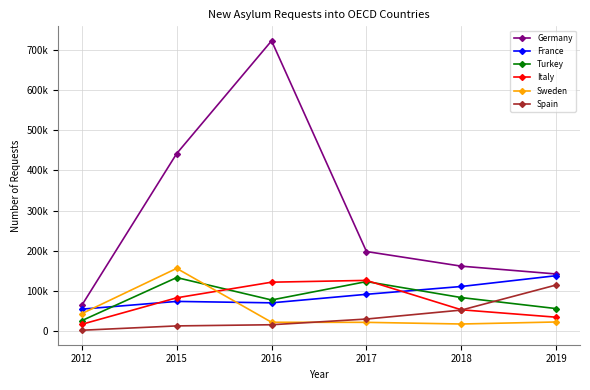

Reading left to right, what are all the values shown in this chart?

Germany: 64540	441900	722360	198310	161930	142510
France: 55070	74300	70750	91970	111420	138290
Turkey: 26470	133590	77850	123600	83820	56420
Italy: 17350	83240	122120	126560	53440	35010
Sweden: 43880	156460	22410	22230	18110	23150
Spain: 2580	13370	16270	30450	52750	115190